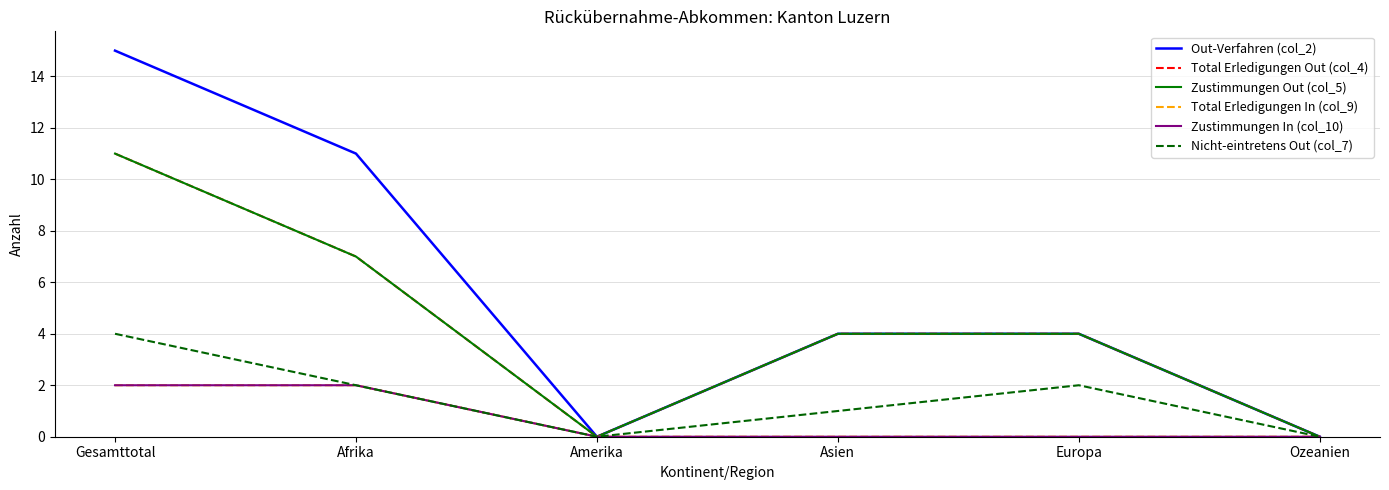

Which series has the largest total across all categories?

Out-Verfahren (col_2)